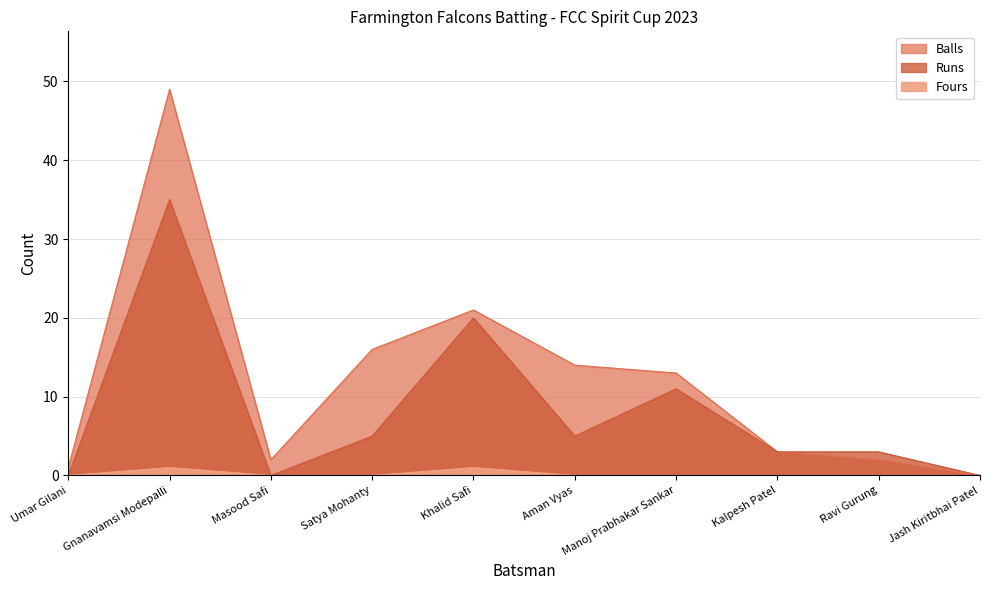

What is the difference between the Runs values at Satya Mohanty and Jash Kiritbhai Patel?

5